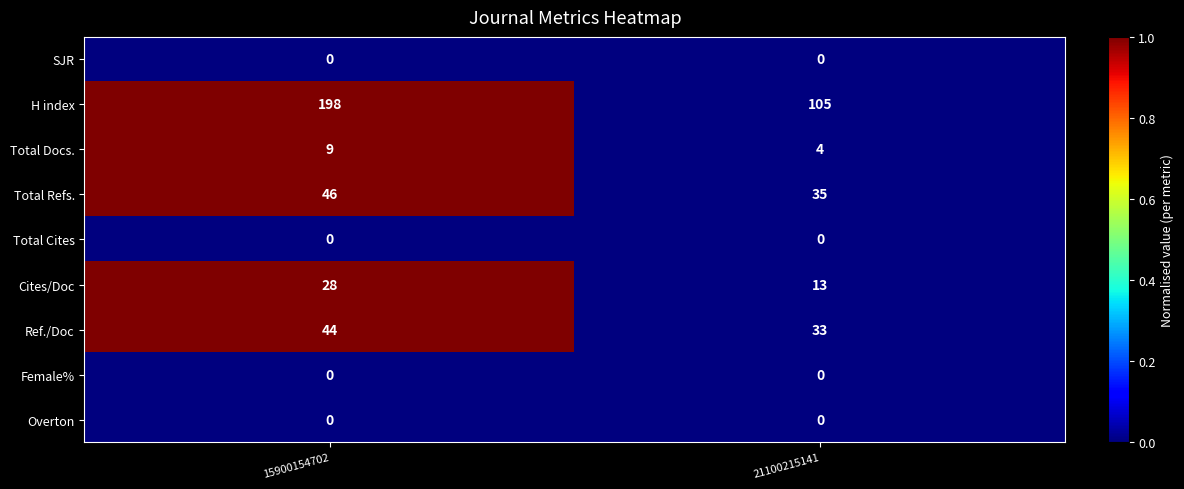

True or false: Total Docs. has a value of 14 at 15900154702.

False